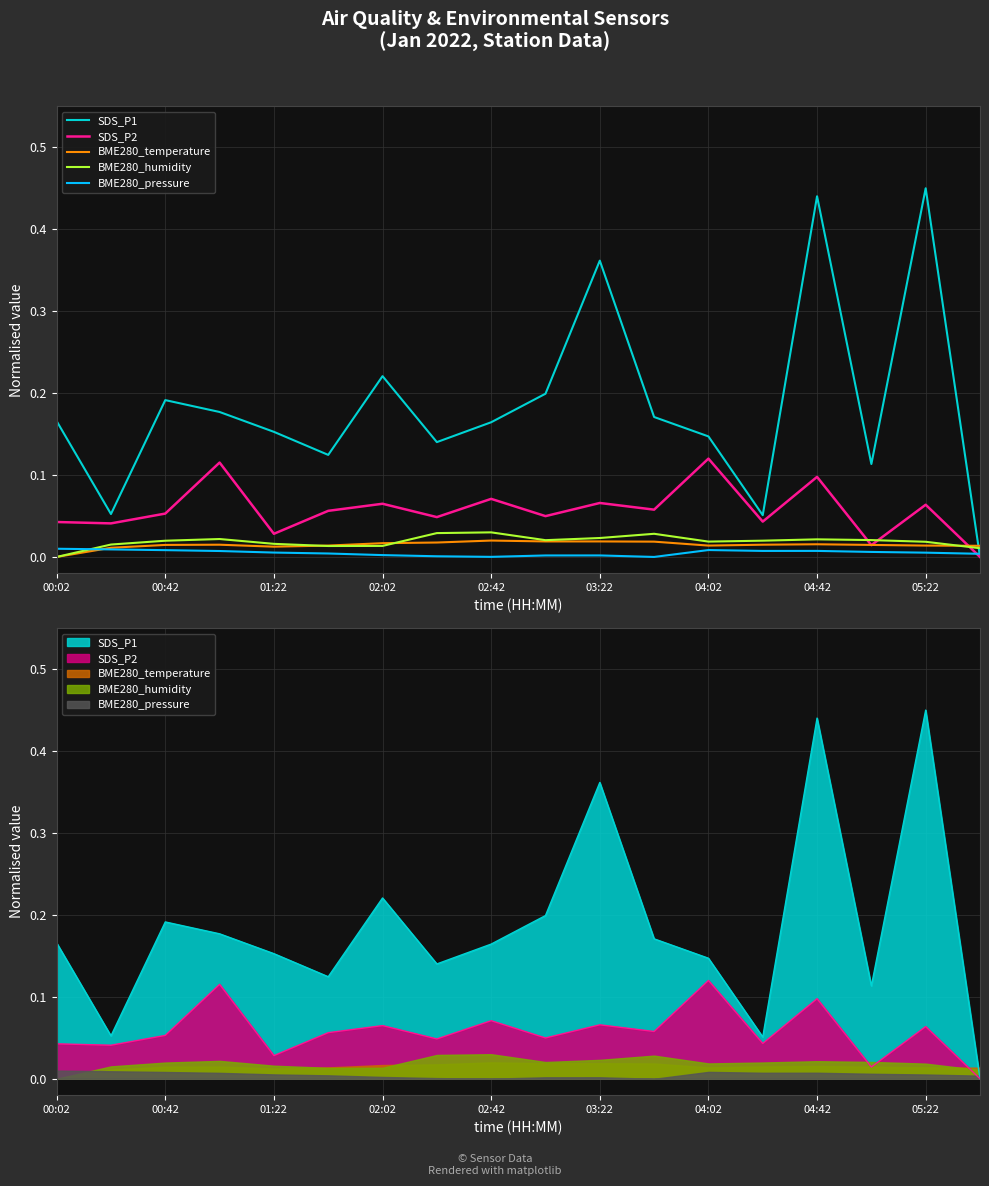

After their last crossing, which series has the higher values: SDS_P2 or BME280_pressure?

BME280_pressure